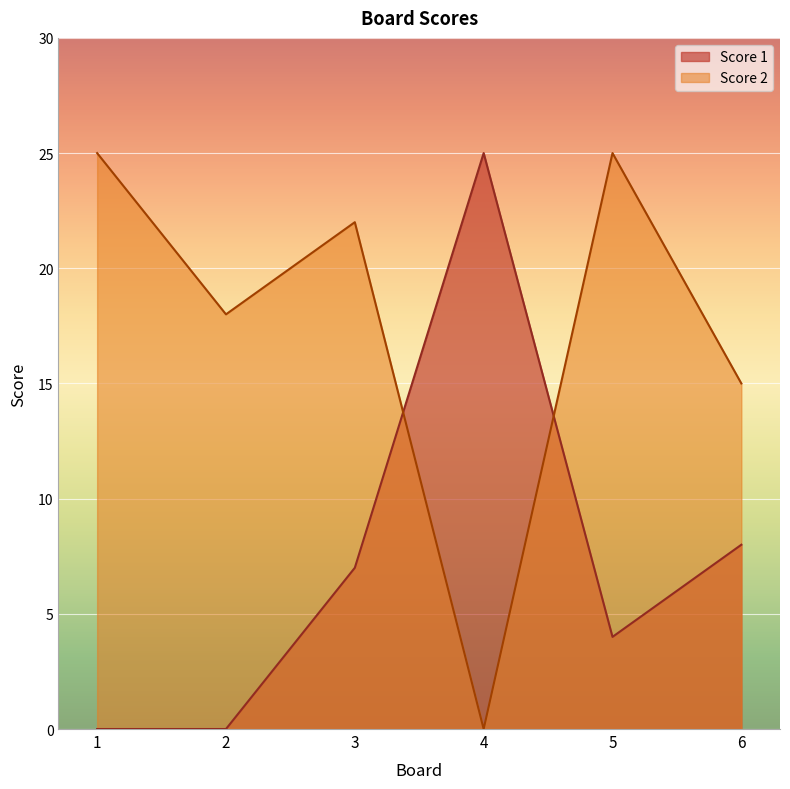

At how many categories does at least one series exceed 21?

4